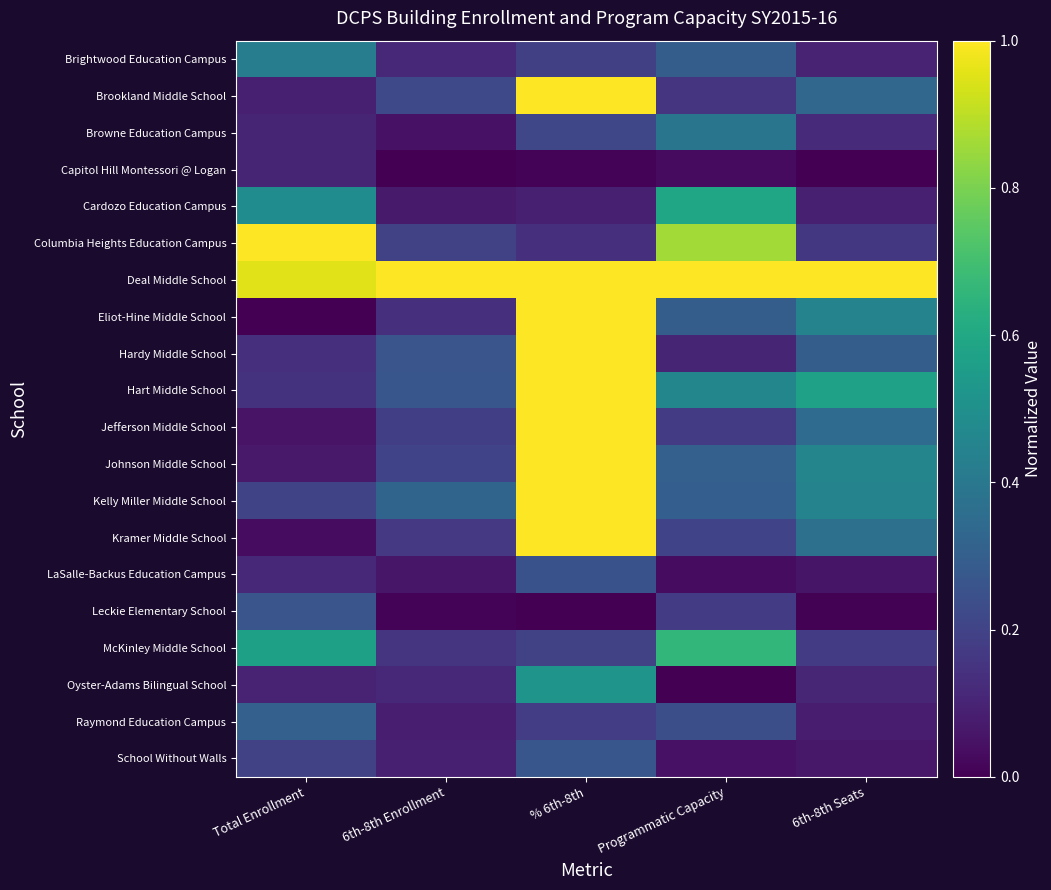

Count the number of categories in the chart.

5